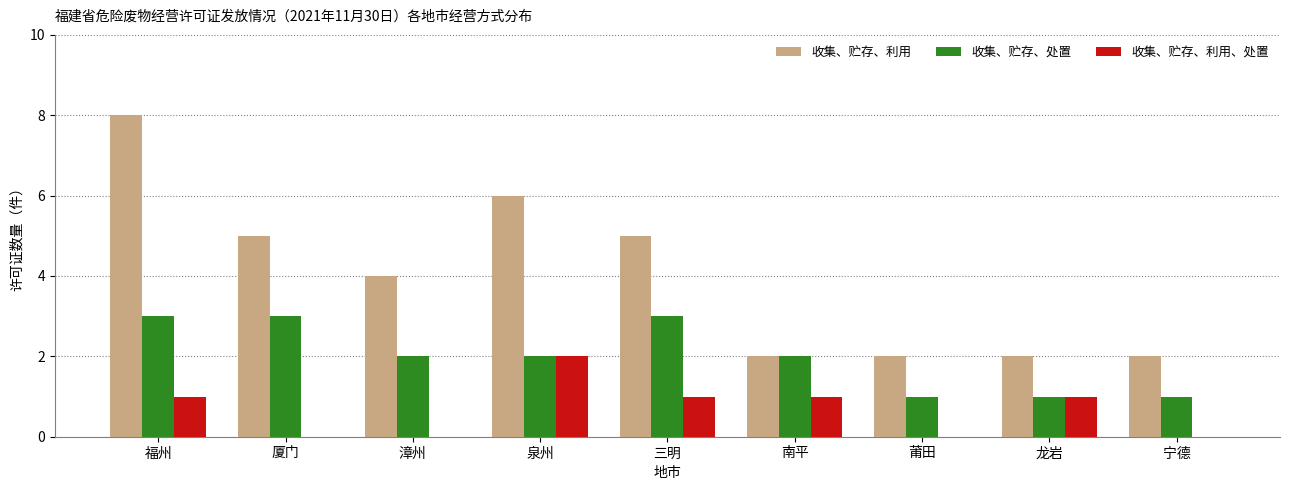

Read the 收集、贮存、利用 value at 三明.

5